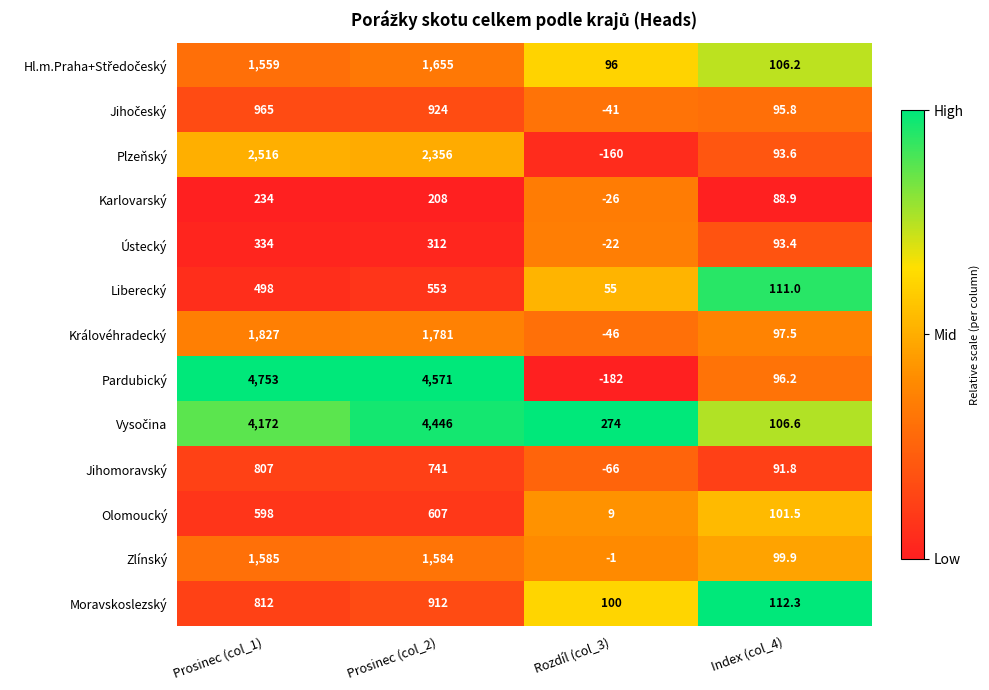

At which category does the chart reach its peak across all series?

Prosinec (col_1)